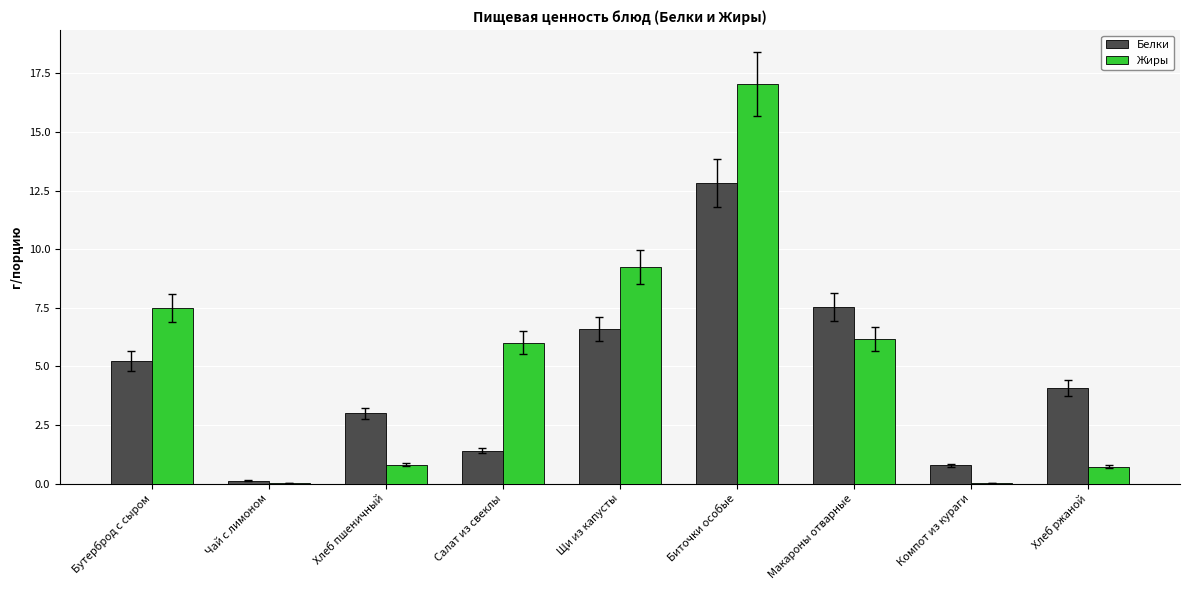

What is the highest value of the Белки series?

12.8